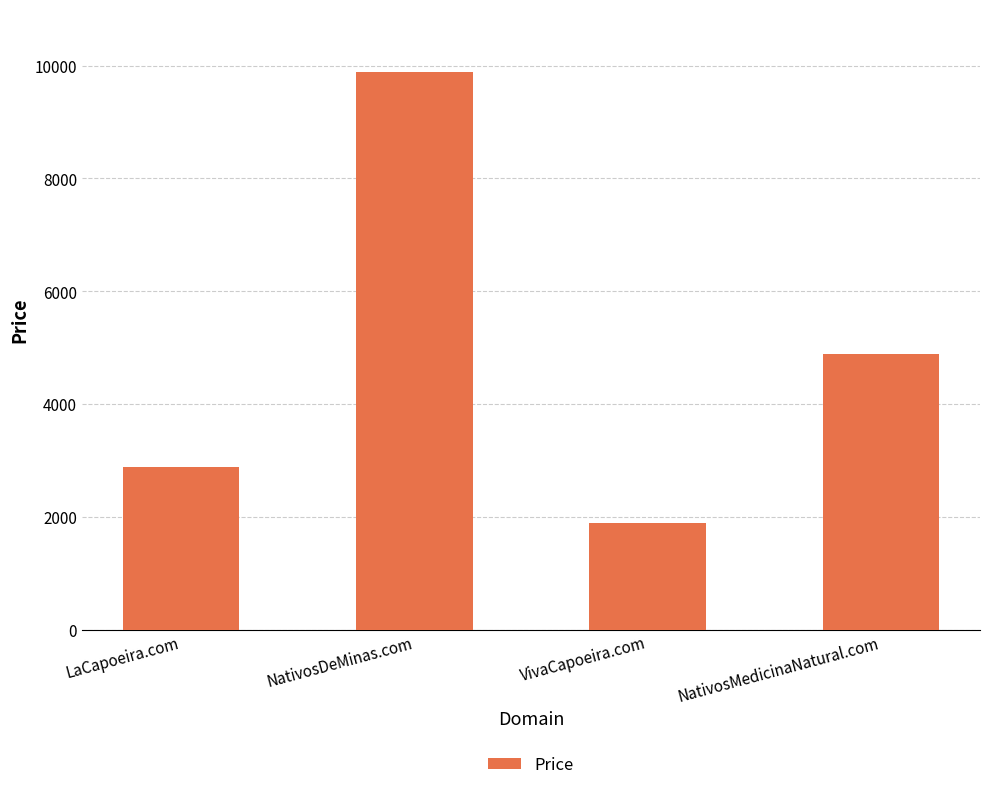

Does the chart contain stacked bars?

No